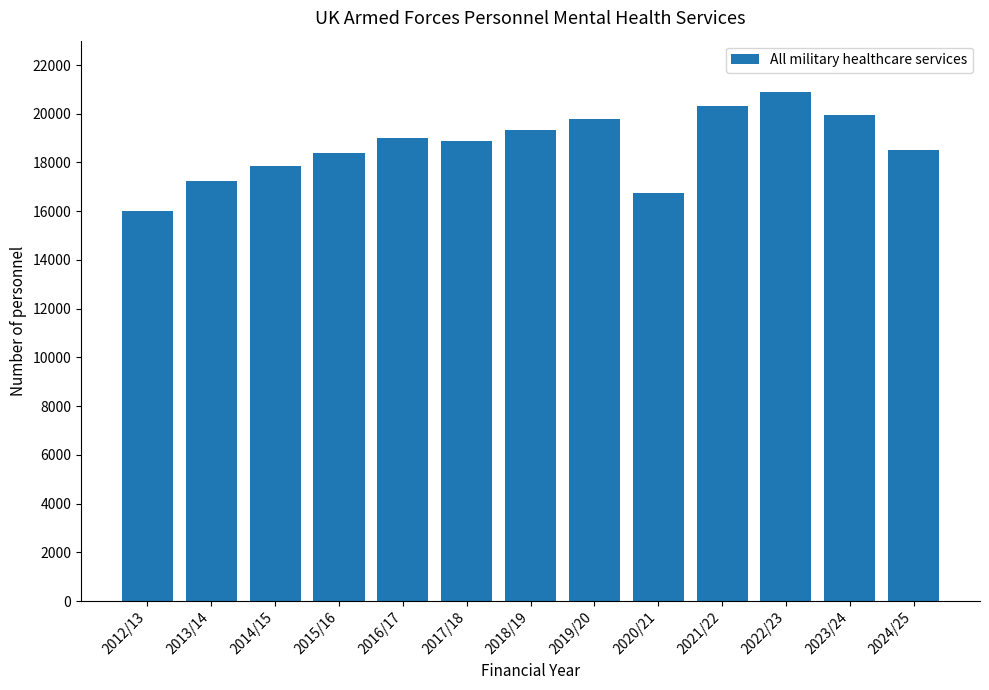

Read the value at 2014/15.

17845